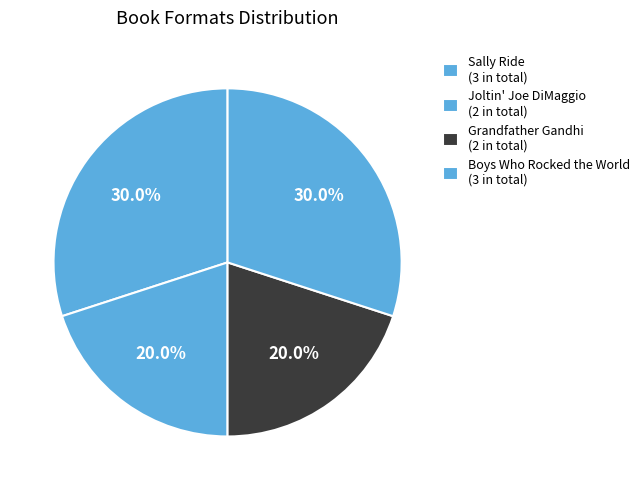

Count the number of slices in the pie.

4